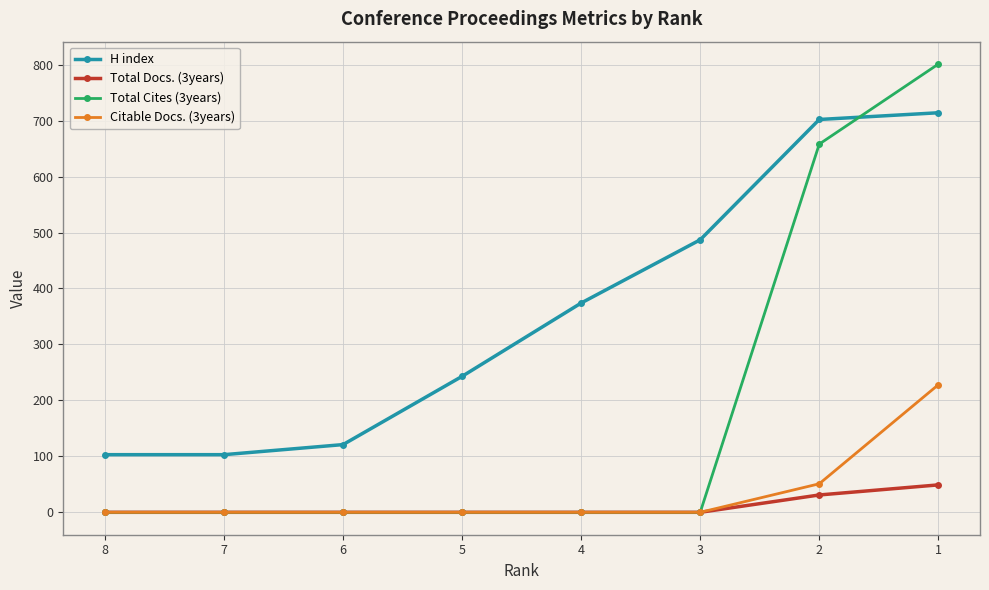

Which series has the largest total across all categories?

H index